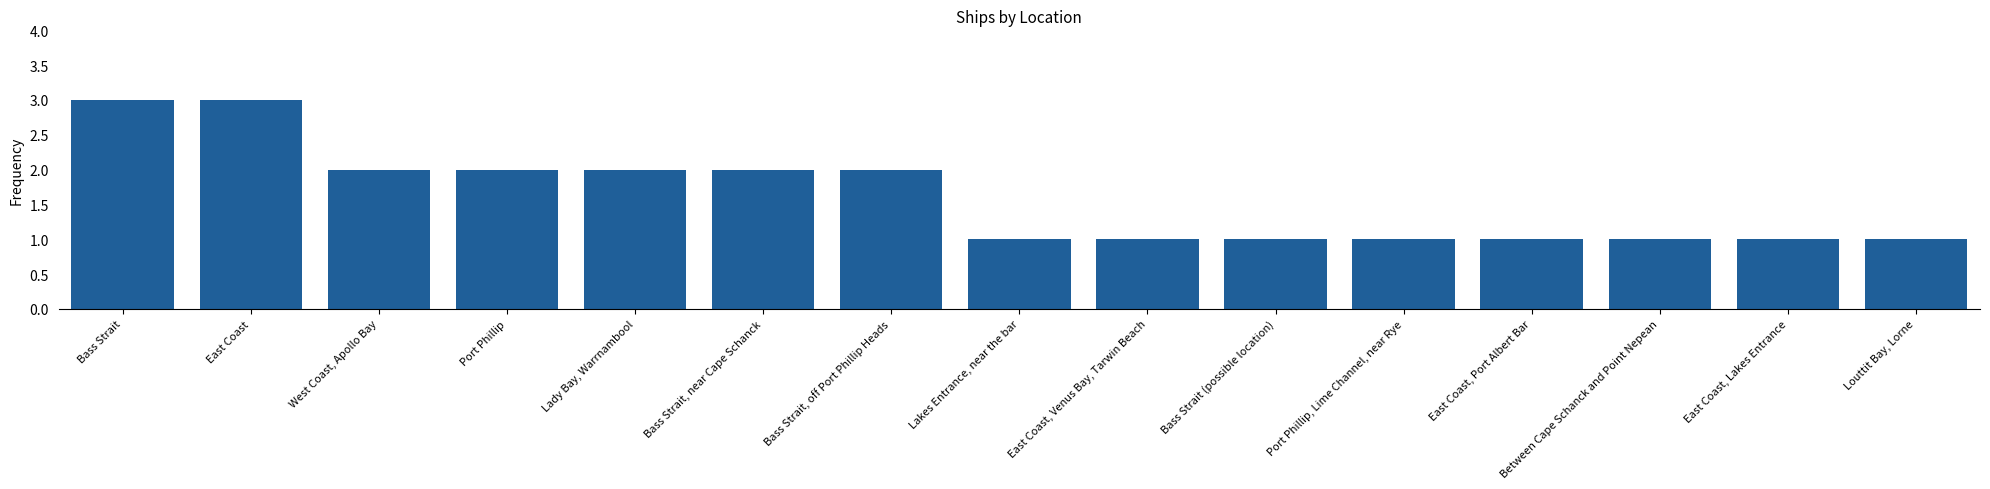

What is the change in value from East Coast to East Coast, Venus Bay, Tarwin Beach?

-2